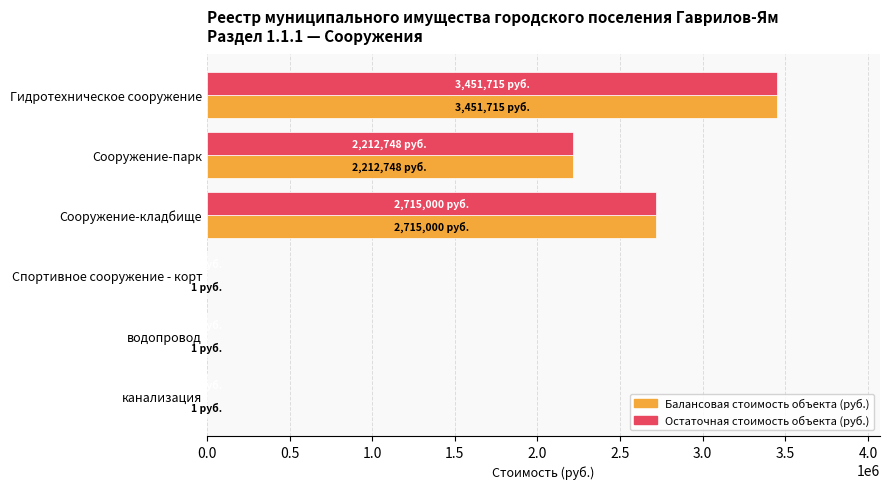

The value of Балансовая стоимость объекта (руб.) at Гидротехническое сооружение is 906265.0. True or false?

False